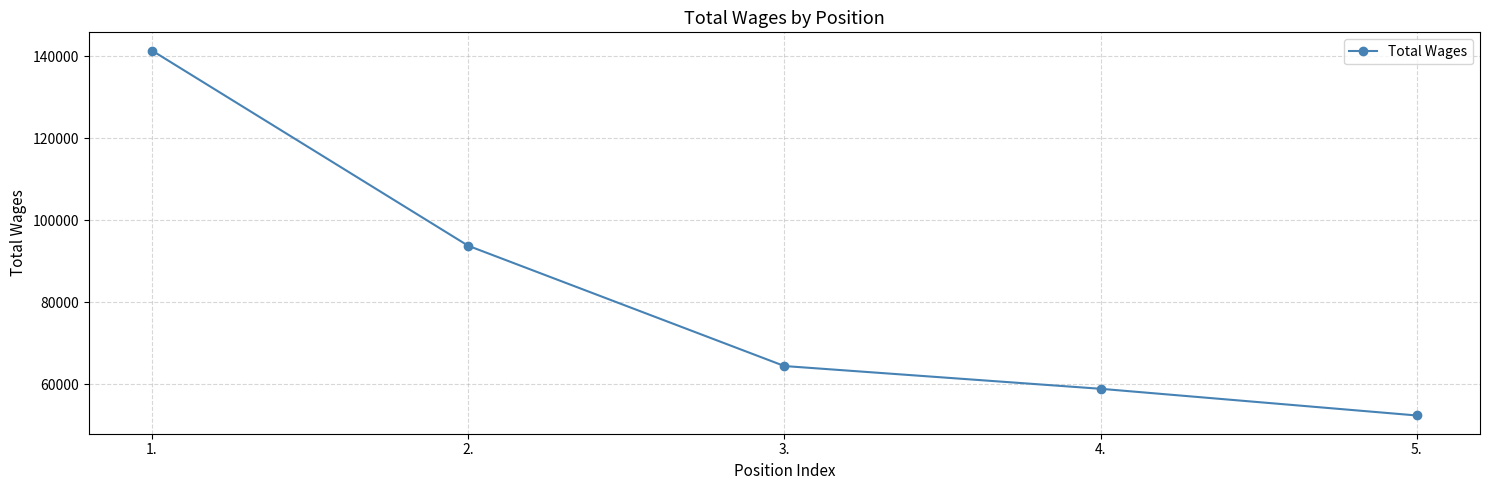

True or false: the data has more than 0 interior local peaks.

False